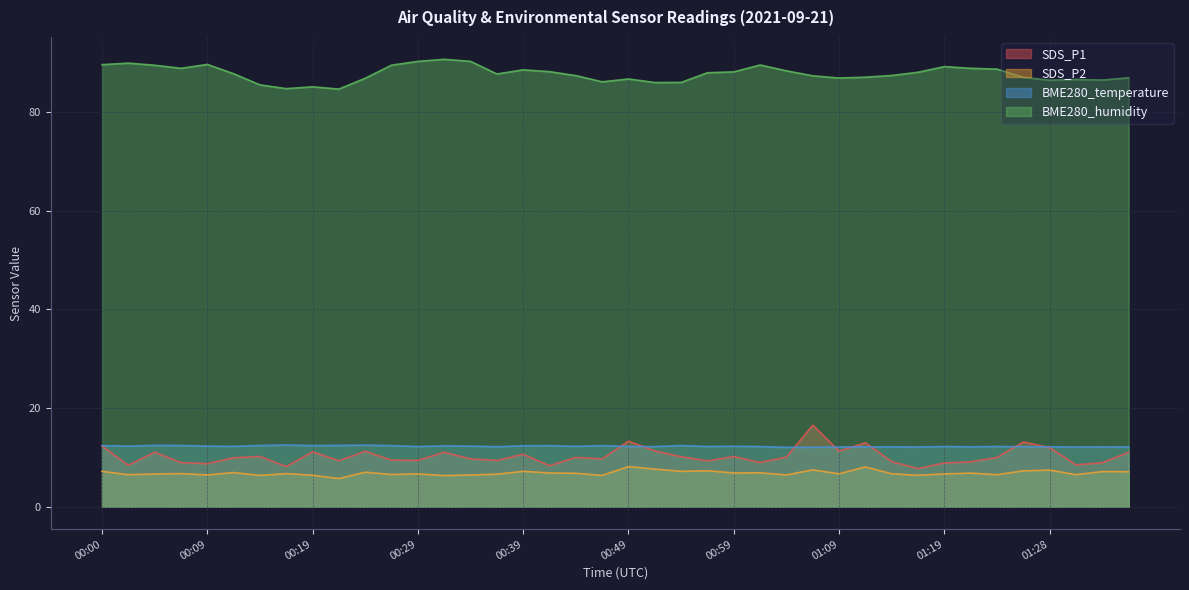

How many interior local valleys does the SDS_P2 series have?

14